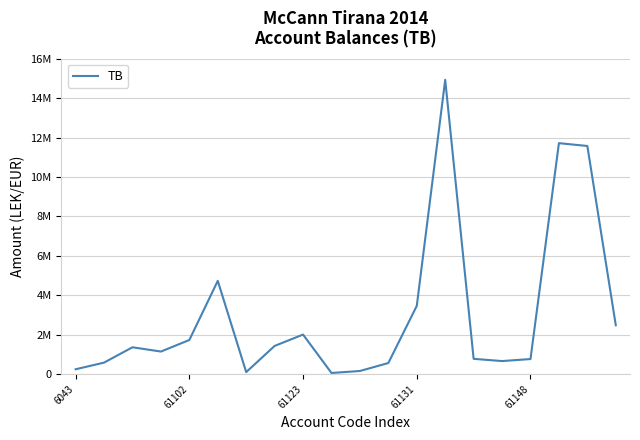

Does the chart have visible grid lines?

Yes